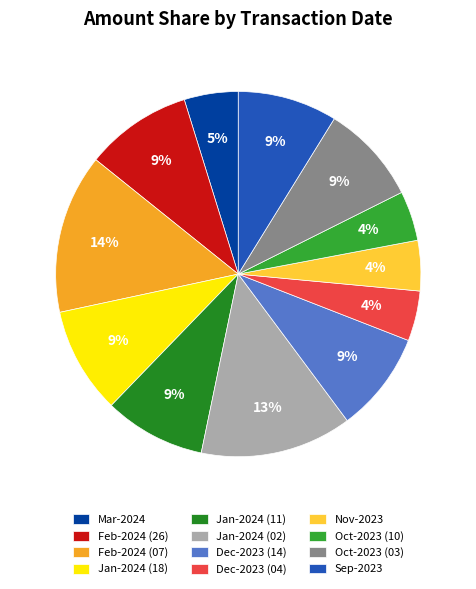

To the nearest percent, what is the average slice percentage?

8%